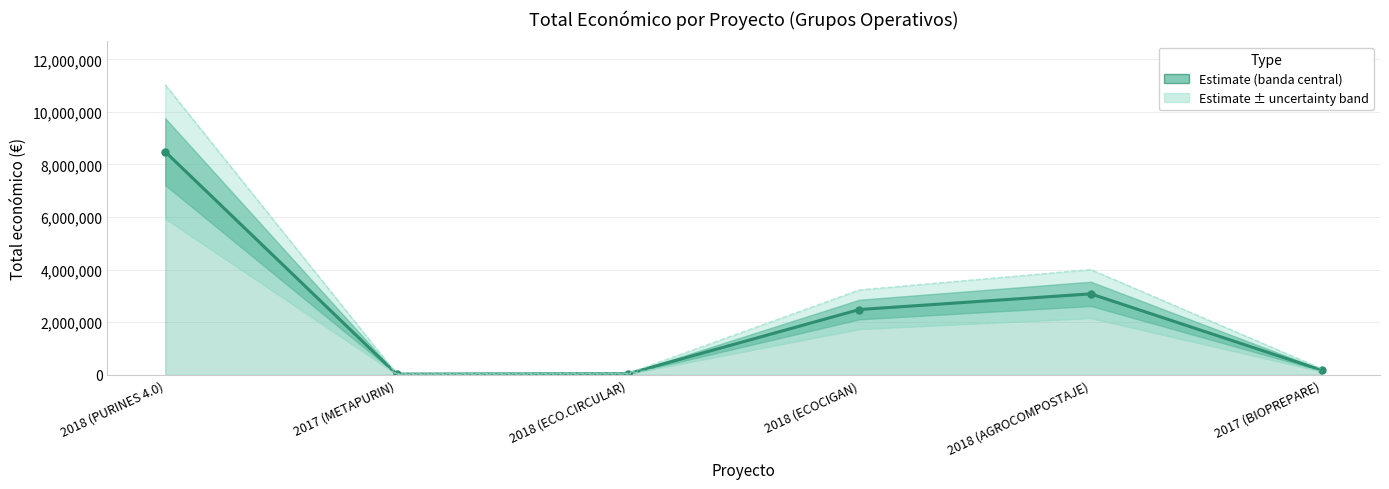

The chart shows a value of 8484999 at 2018 (PURINES 4.0). True or false?

True